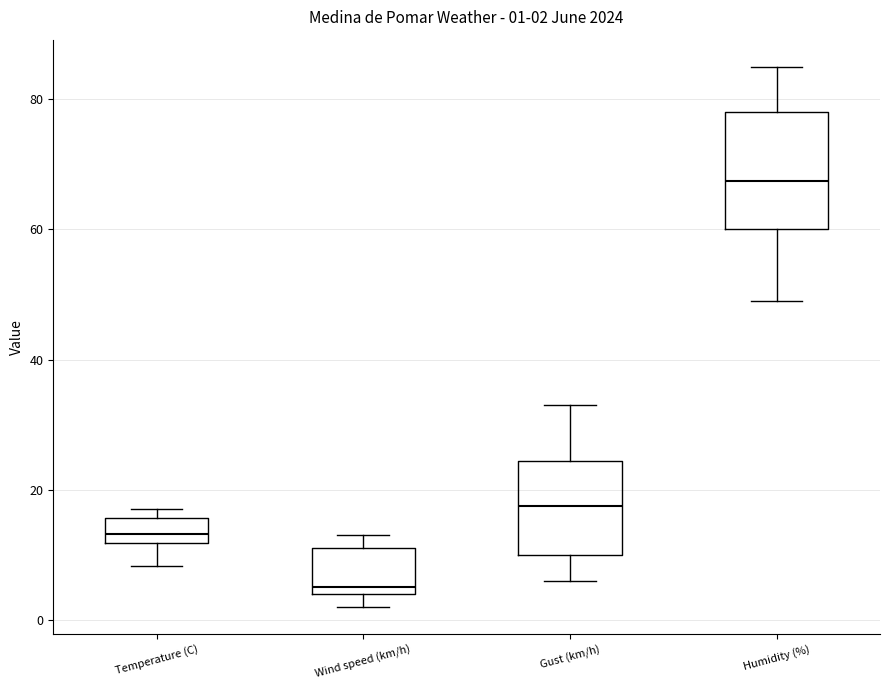

Which box's median line is the highest?

Humidity (%)